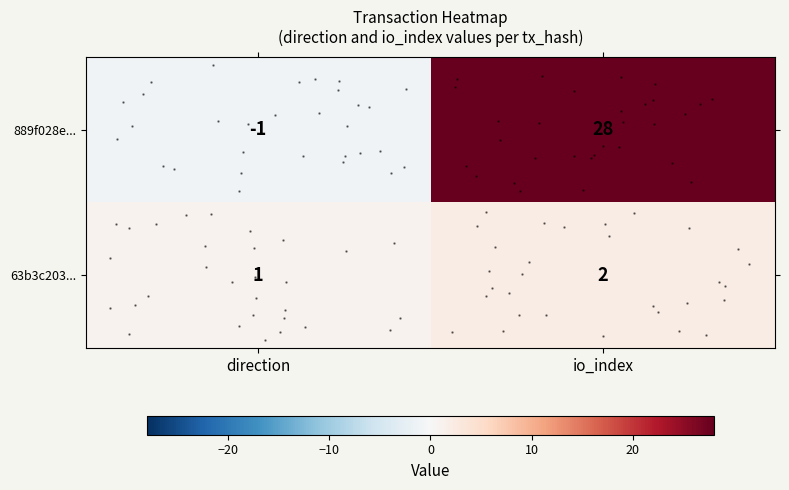

Is the value of 63b3c203... at direction greater than the value of 889f028e... at io_index?

No